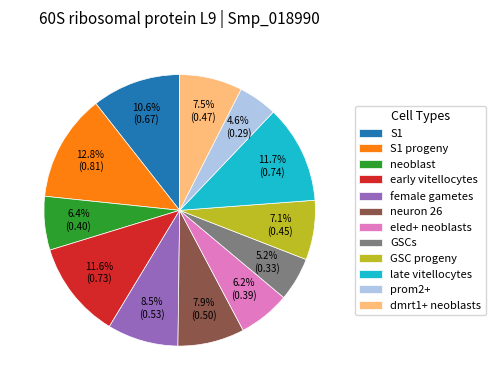

Is eled+ neoblasts the majority of the pie?

No